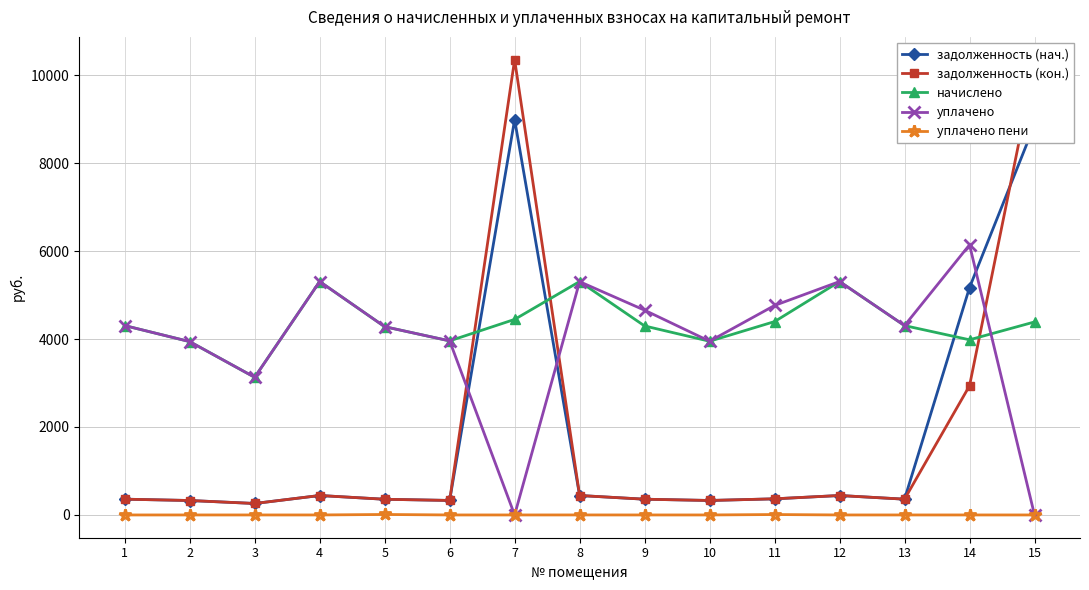

Where is уплачено nearest to the value 3071?

3